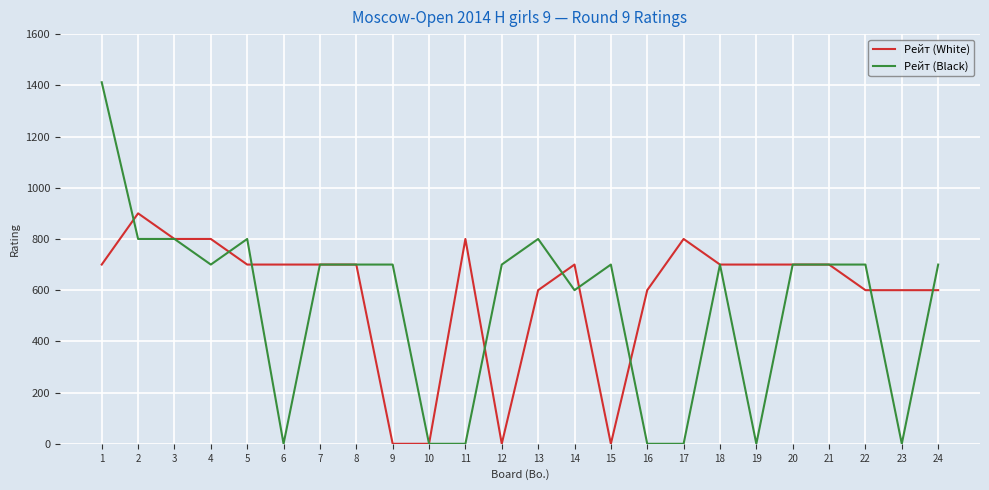

Rank the series by their maximum value, from highest to lowest.

Рейт (Black), Рейт (White)